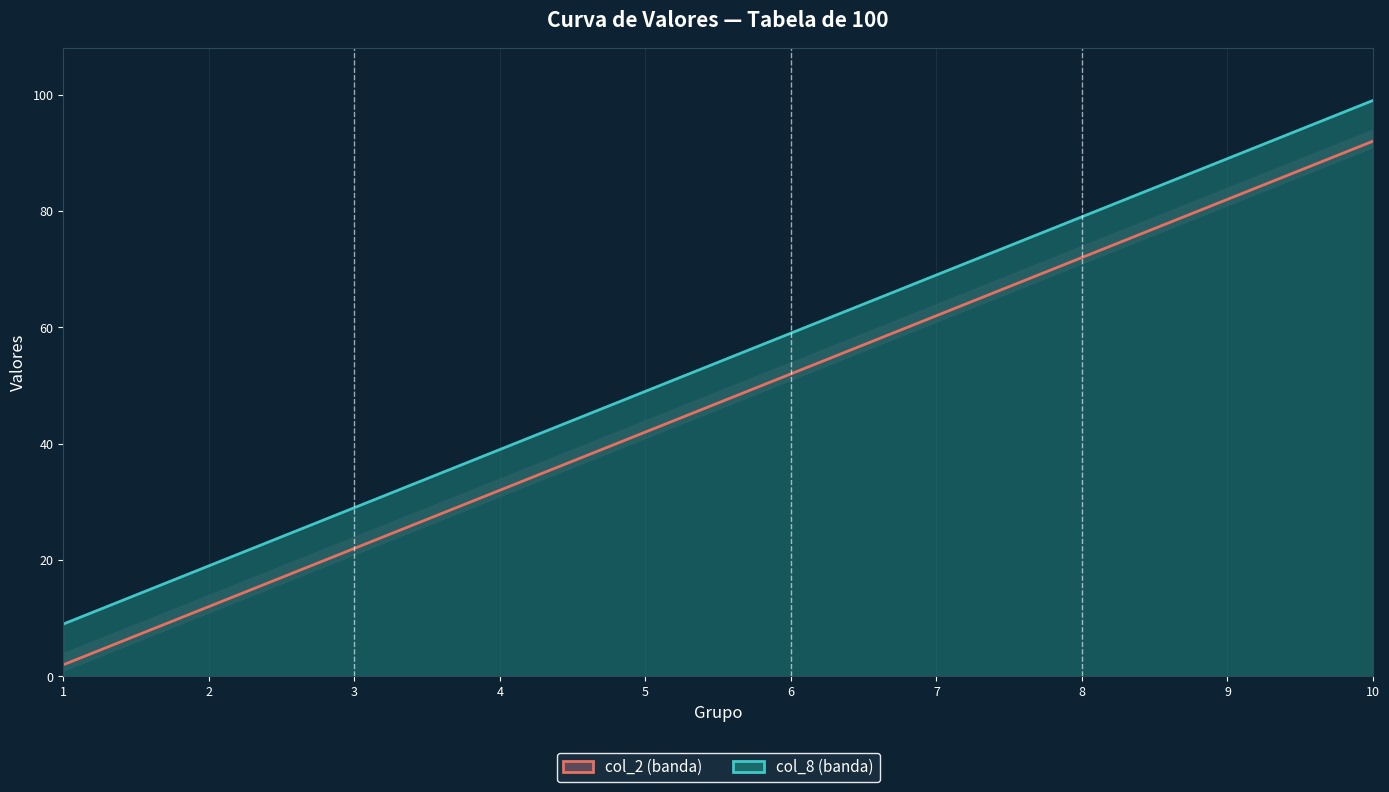

The value of col_8 line at 5 is 49. True or false?

True